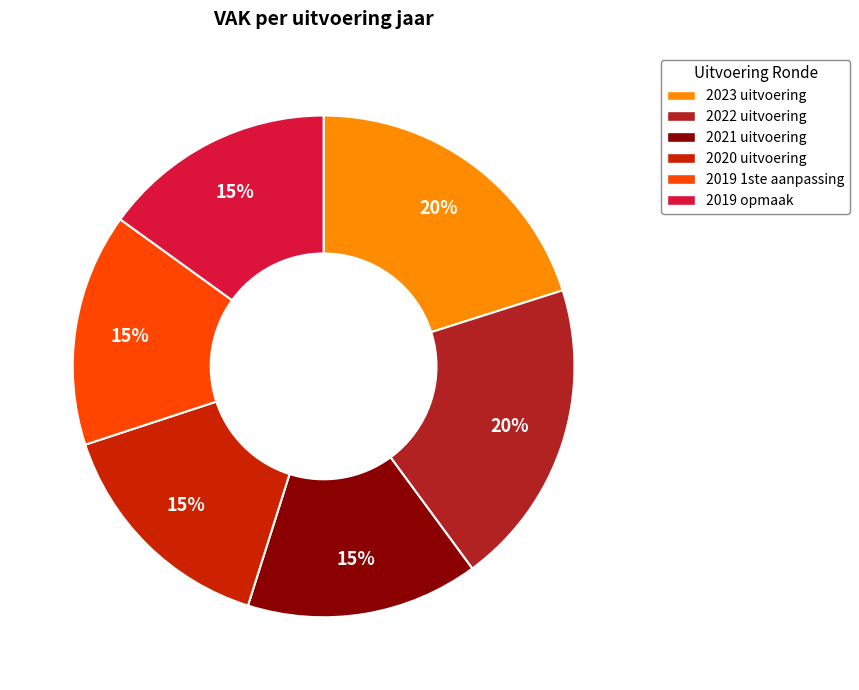

Is there a majority slice in this chart?

No